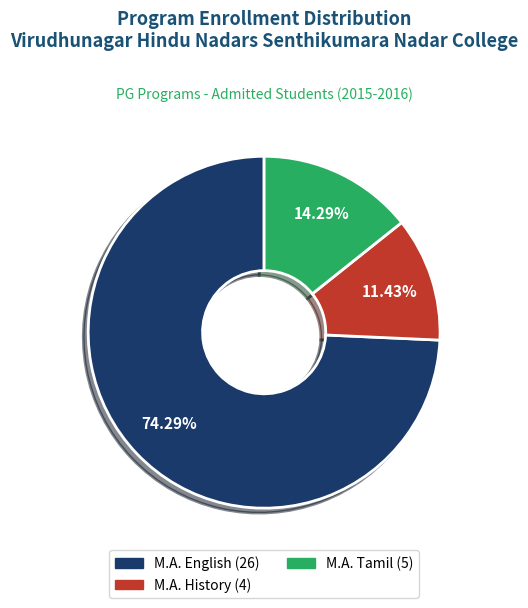

The M.A. History slice represents 11% of the pie. True or false?

True